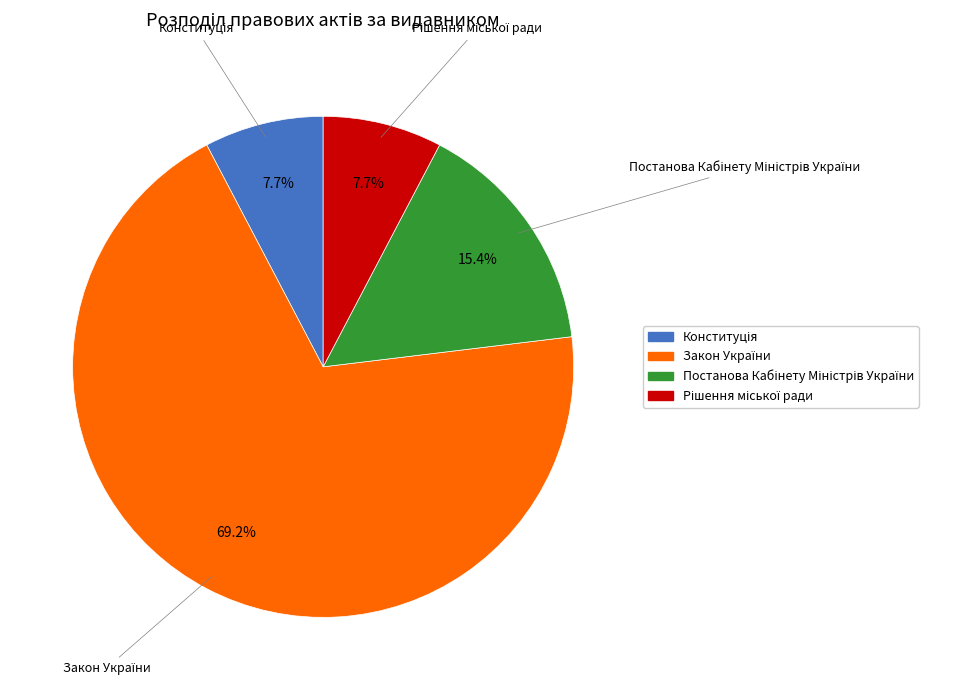

Does any single category account for the majority?

Yes